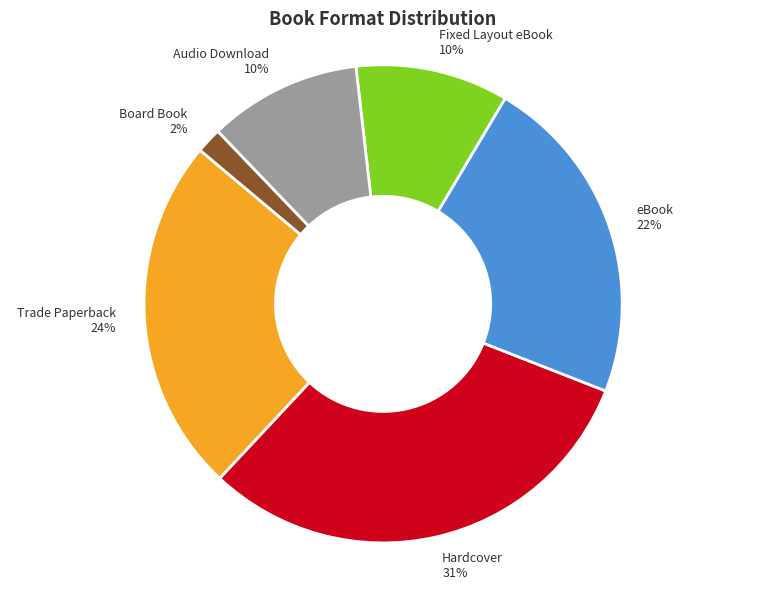

Is Hardcover the majority of the pie?

No